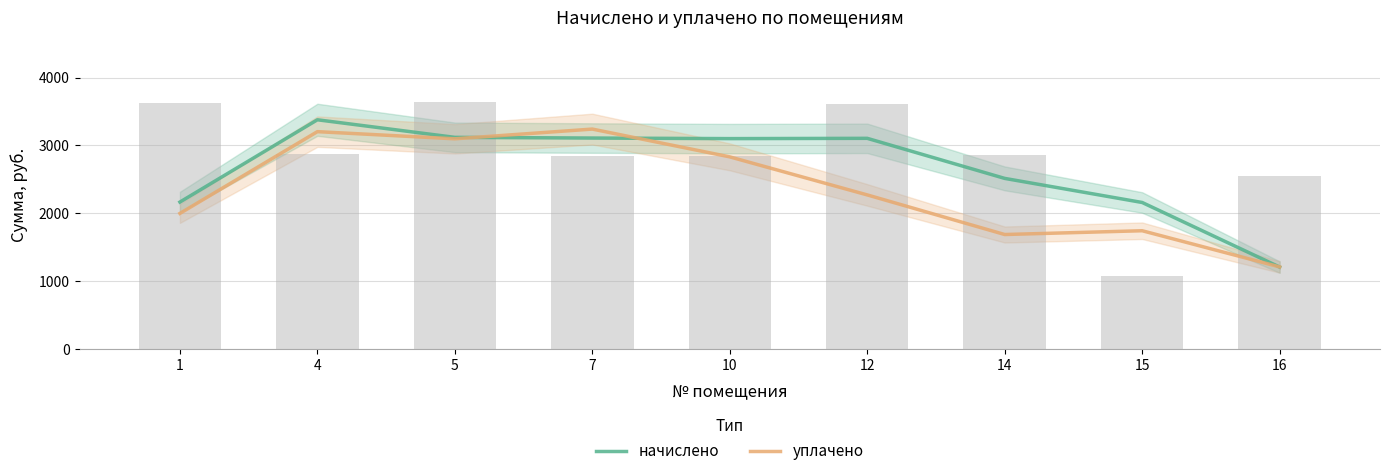

Count the number of data series in this chart.

2